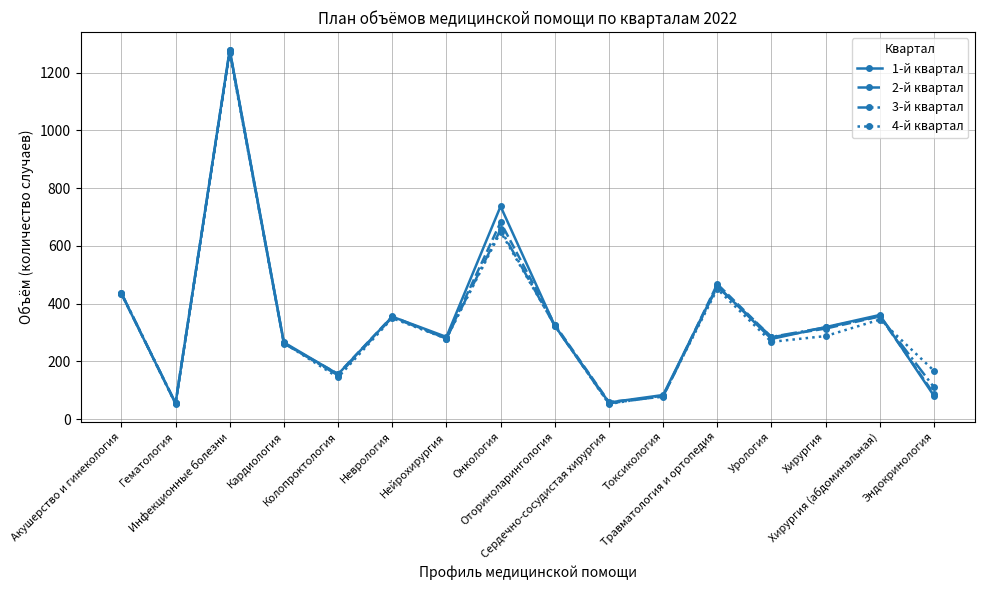

What is the value of the 1-й квартал point at the 9th from the left?

324